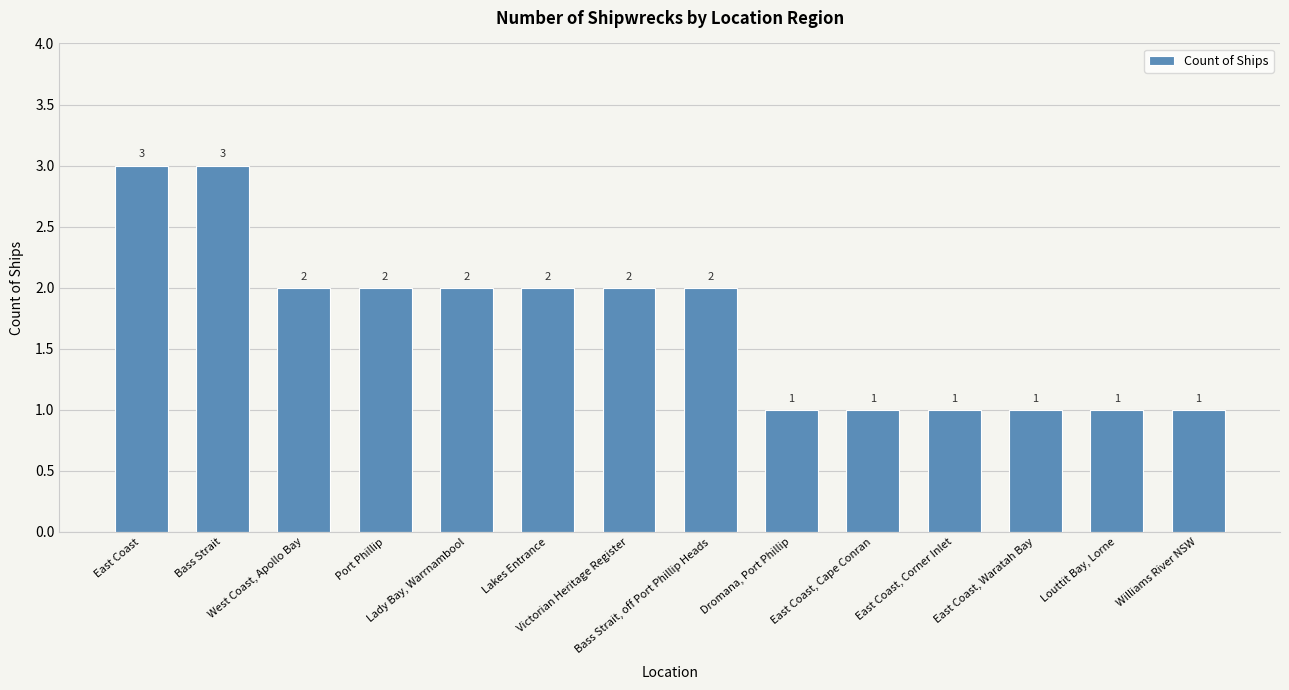

Reading left to right, what are all the values shown in this chart?

3	3	2	2	2	2	2	2	1	1	1	1	1	1